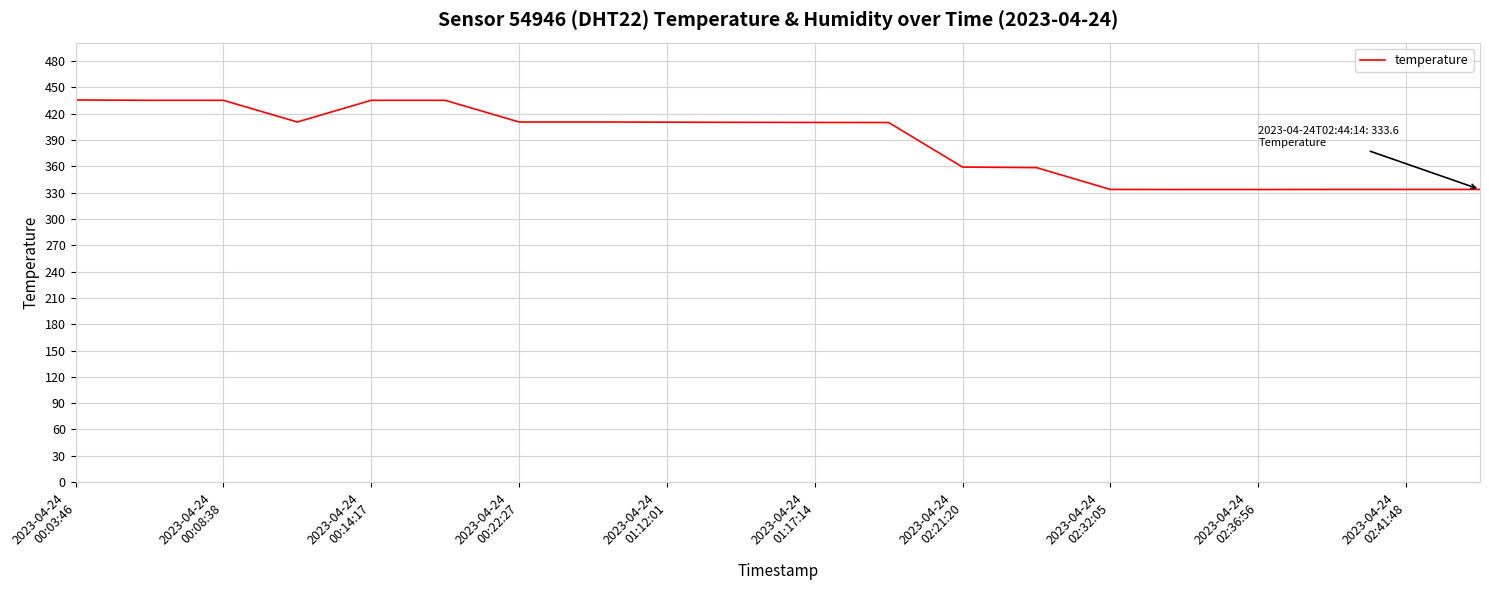

What is the minimum value shown in the chart?

333.5